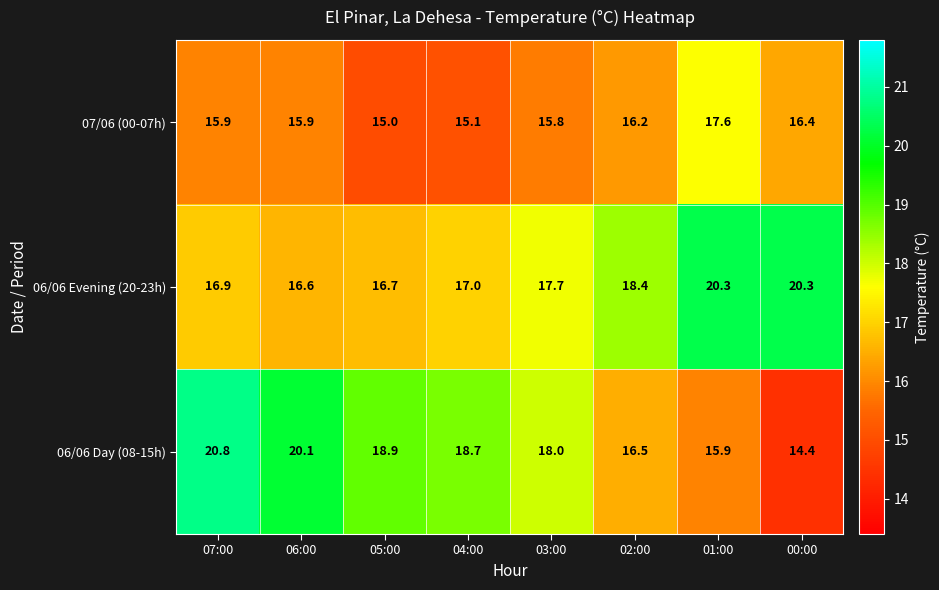

What is the average value of the 06/06 Day (08-15h) series?

17.9